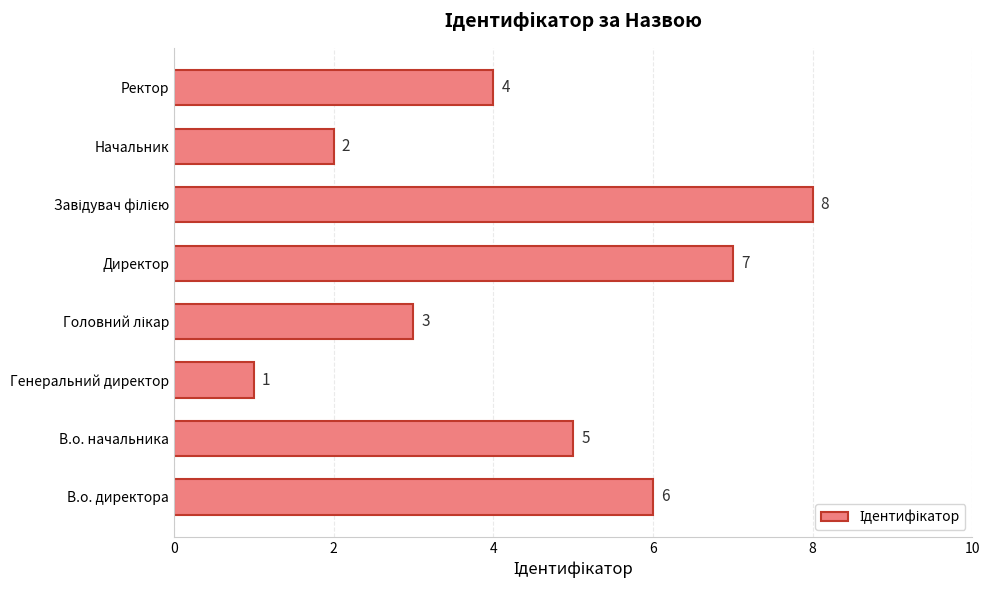

Where is the data nearest to the value 4?

Ректор